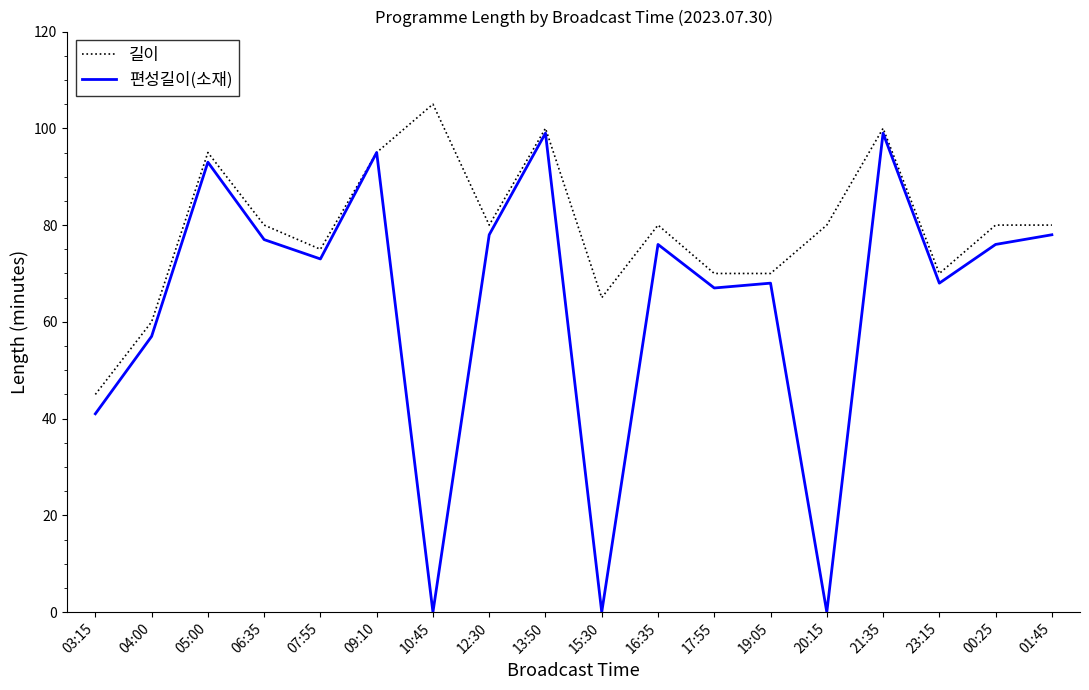

Reading right to left, what are all the values shown in this chart?

길이: 01:45=80	00:25=80	23:15=70	21:35=100	20:15=80	19:05=70	17:55=70	16:35=80	15:30=65	13:50=100	12:30=80	10:45=105	09:10=95	07:55=75	06:35=80	05:00=95	04:00=60	03:15=45
편성길이(소재): 01:45=78	00:25=76	23:15=68	21:35=99	20:15=0	19:05=68	17:55=67	16:35=76	15:30=0	13:50=99	12:30=78	10:45=0	09:10=95	07:55=73	06:35=77	05:00=93	04:00=57	03:15=41